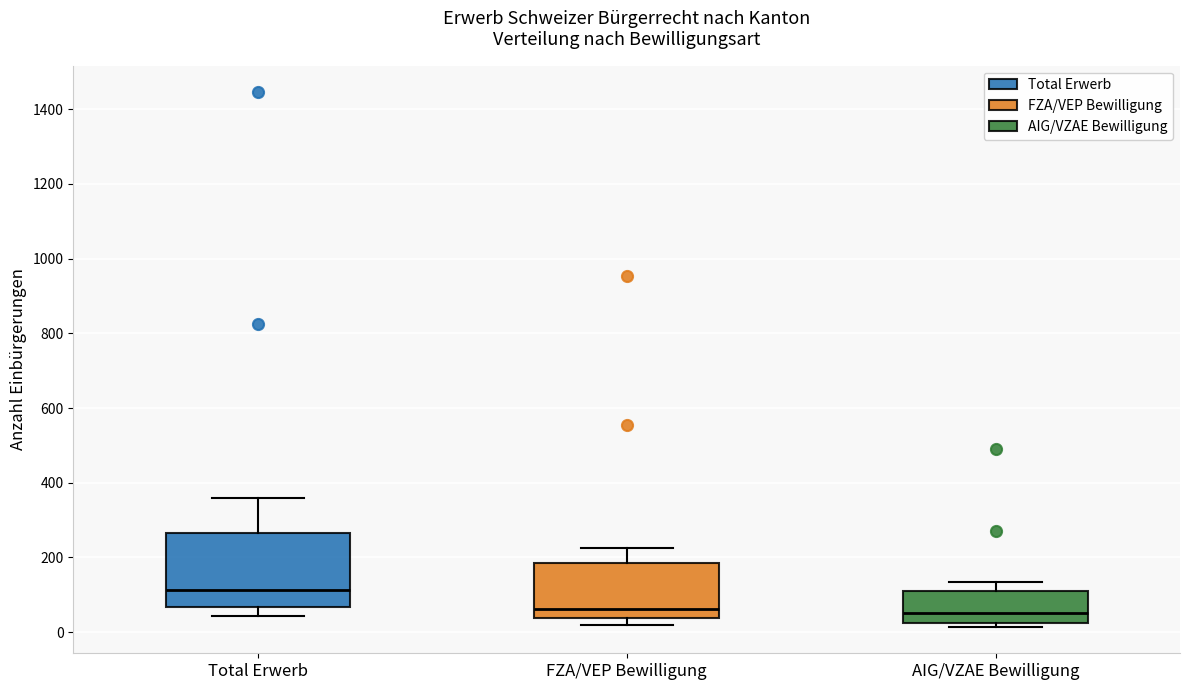

Reading left to right, transcribe this box plot: for each box, give where its median line is, the range the box spans, and where its two whiskers end, as read against the y-axis. The values are not printed on the chart, so give them approximately, as read against the axis.

Total Erwerb: median 120, box 60 to 260, whiskers 40 to 360
FZA/VEP Bewilligung: median 60, box 40 to 180, whiskers 20 to 220
AIG/VZAE Bewilligung: median 60, box 20 to 120, whiskers 20 (just below the box's lower edge) to 140